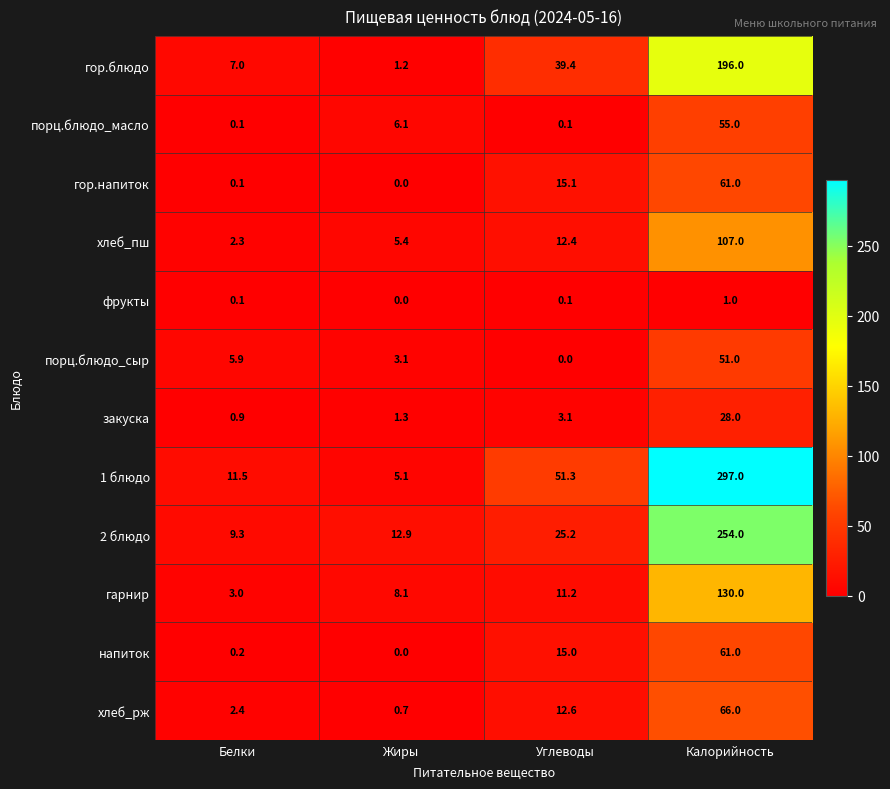

True or false: закуска has a value of 0.9 at Белки.

True